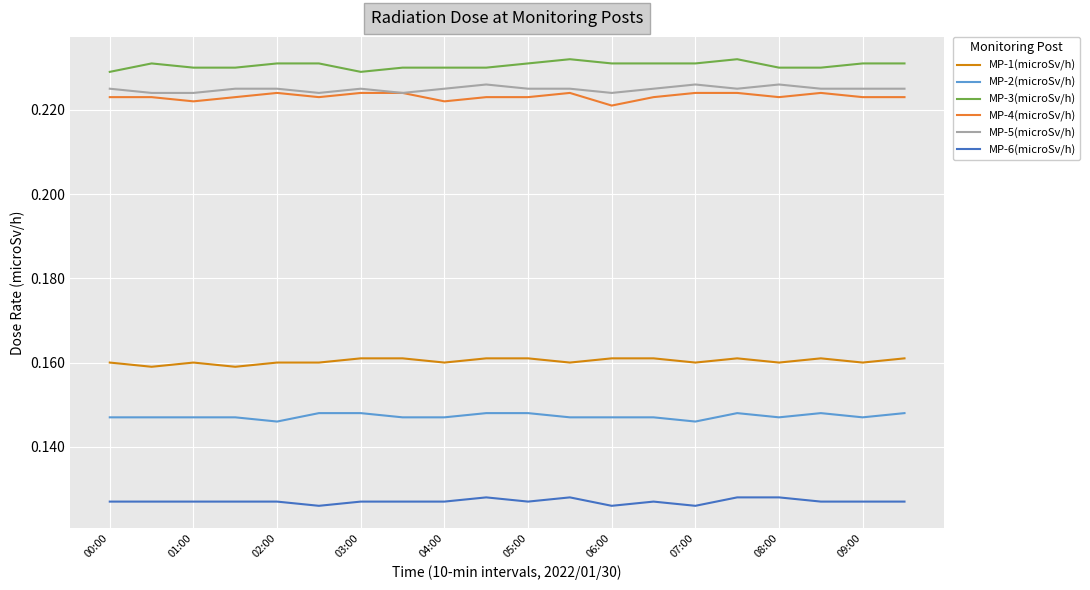

True or false: MP-3(microSv/h) and MP-2(microSv/h) intersect in this chart.

False